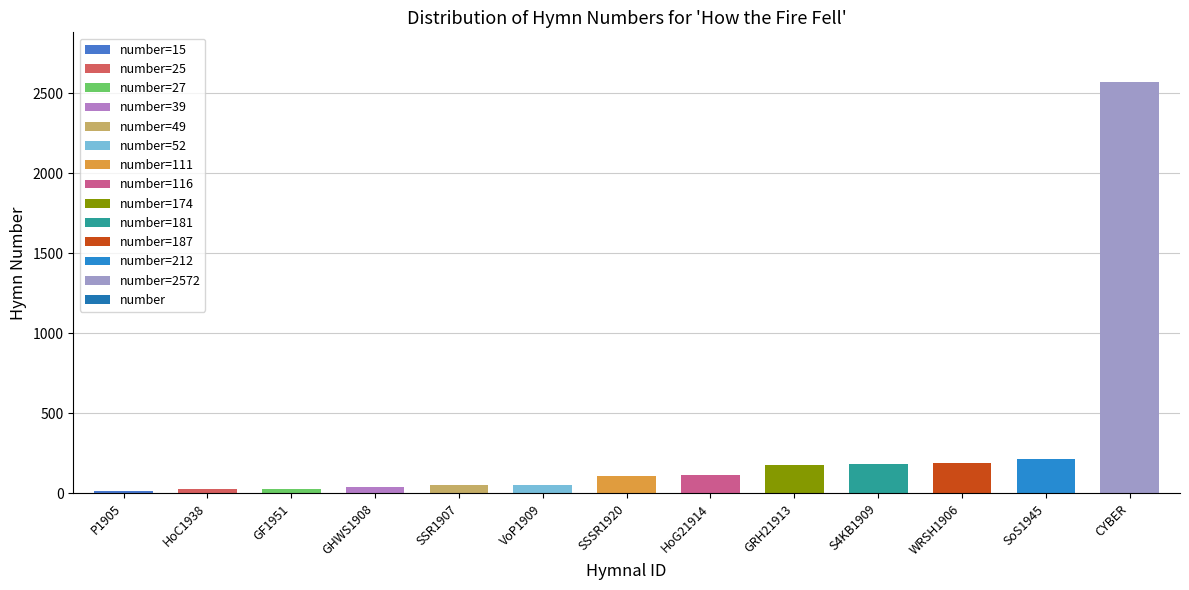

At which label is the value closest to 1293?

SoS1945